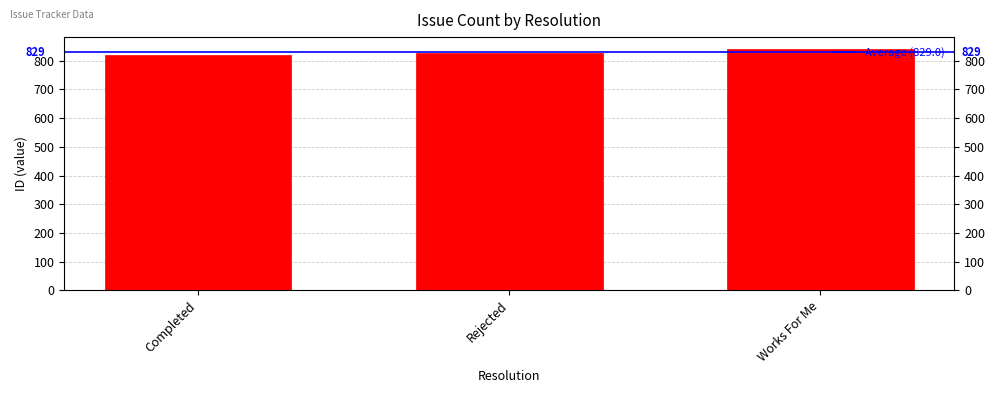

The chart shows a value of 840 at Works For Me. True or false?

True